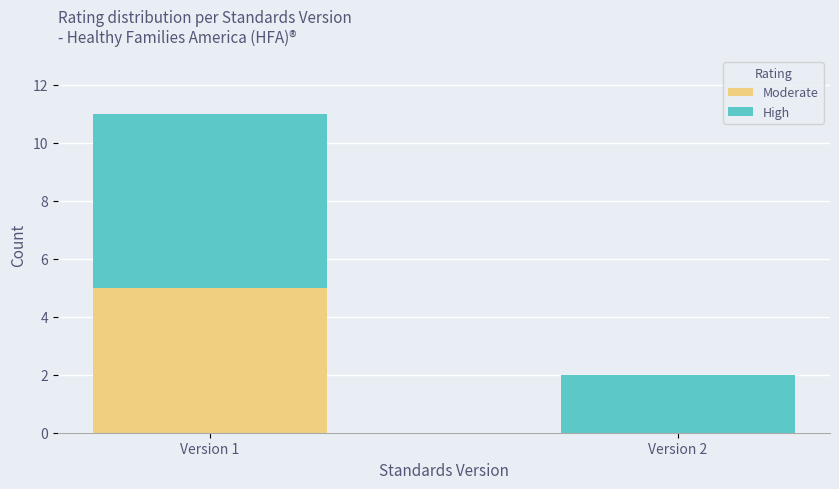

What is the maximum value for Moderate?

5